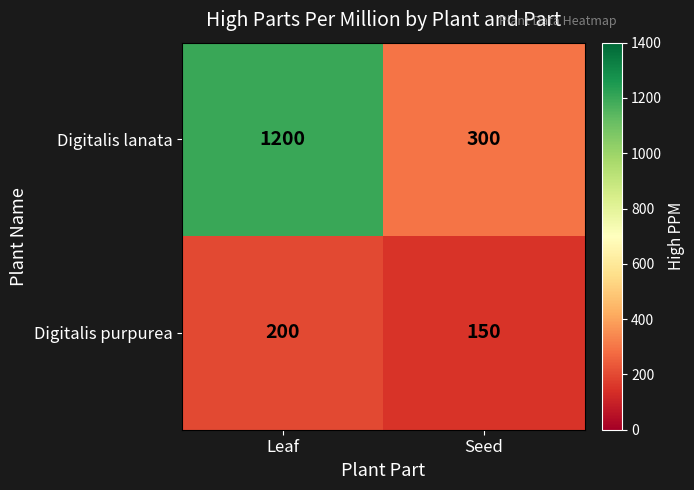

Which label corresponds to the smallest value in the chart?

Seed